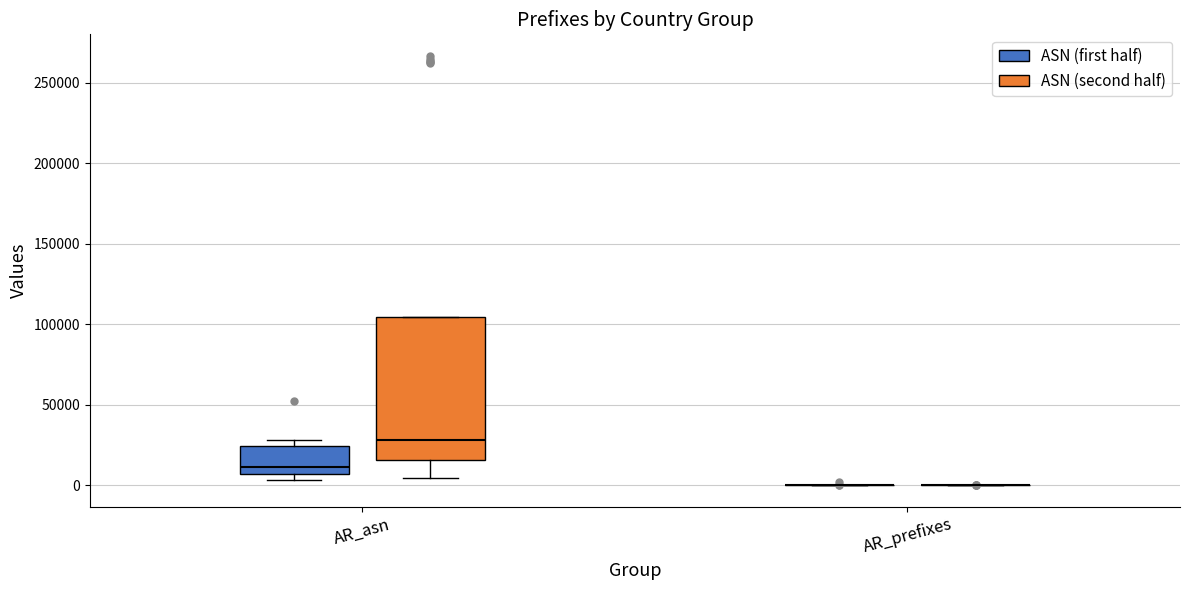

Where is the lower edge of the box for AR_asn (ASN (second half)) on the y-axis? The values are not printed on the chart, so give them approximately, as read against the axis.

15000